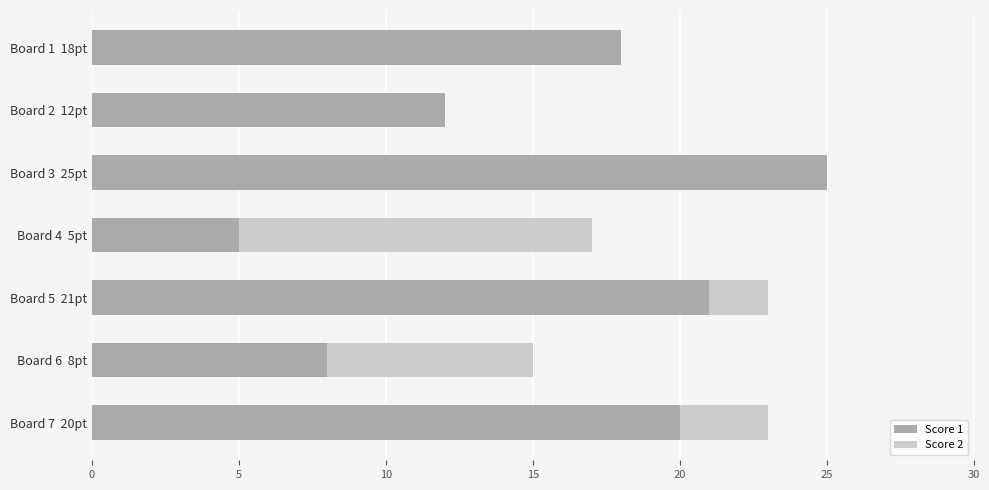

At which category is the sum across all series the highest?

Board 3  25pt